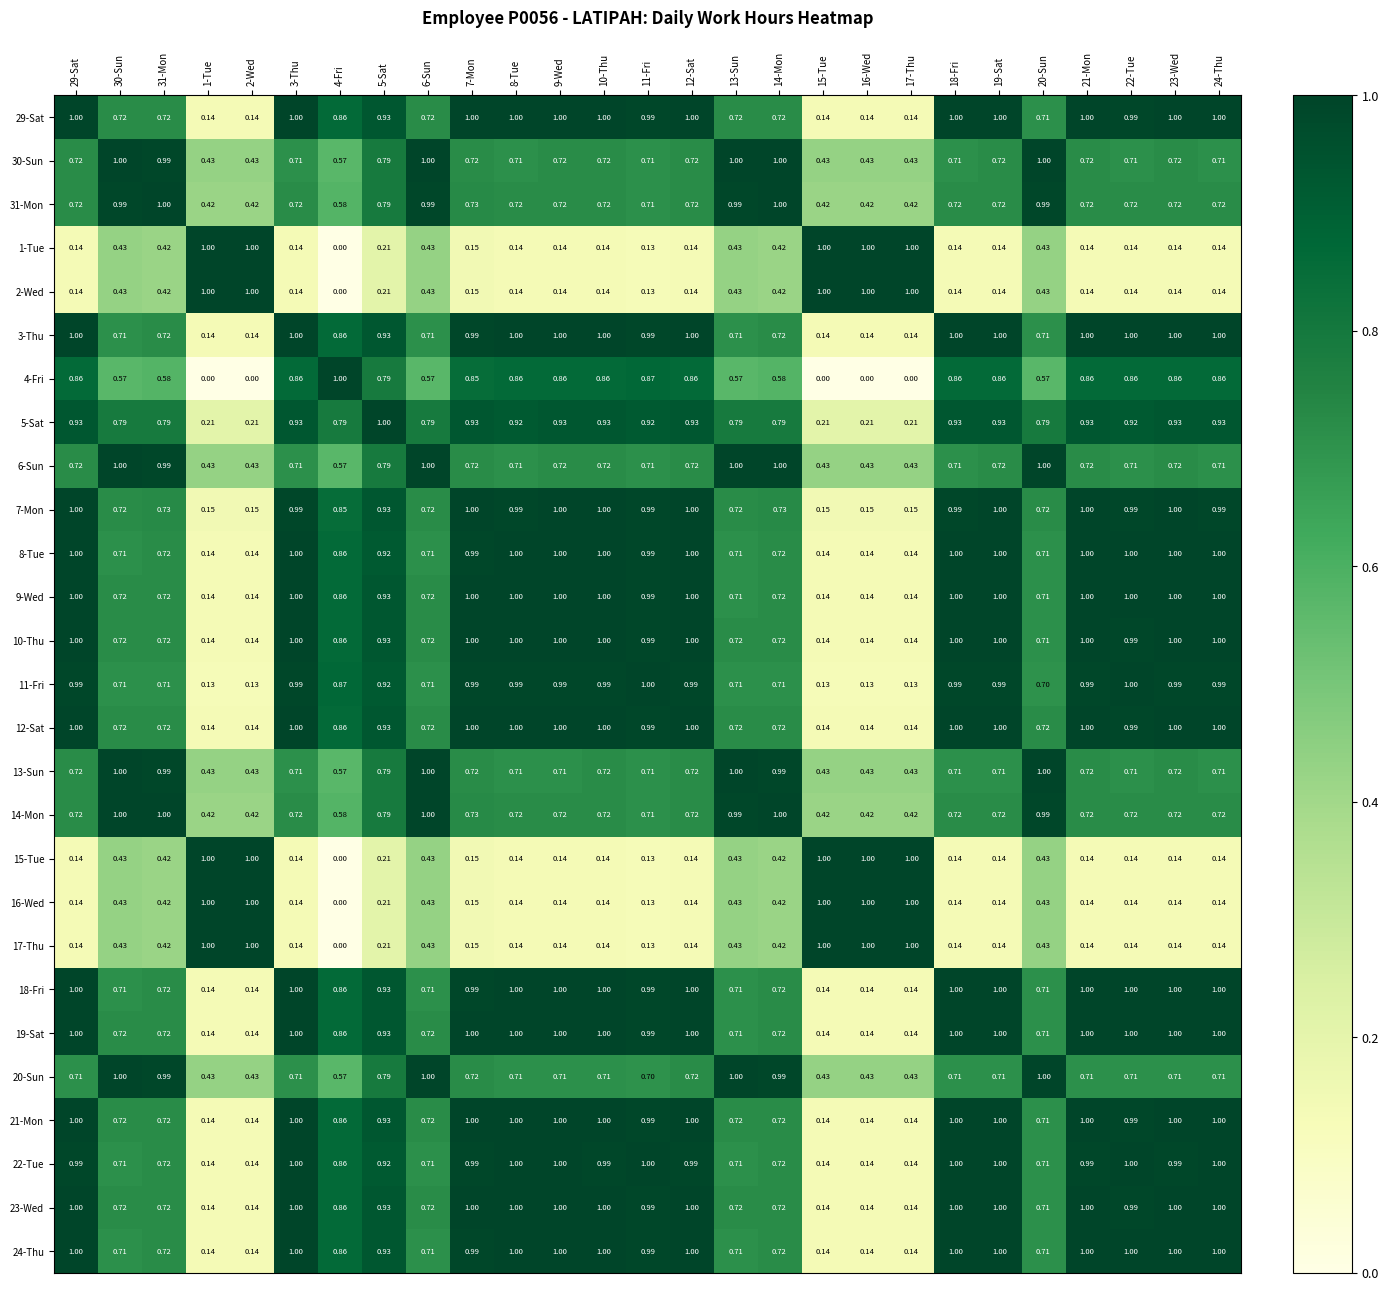

Reading left to right, list all the values displayed in this chart.

29-Sat: 29-Sat=1.0	30-Sun=0.7	31-Mon=0.7	1-Tue=0.1	2-Wed=0.1	3-Thu=1.0	4-Fri=0.9	5-Sat=0.9	6-Sun=0.7	7-Mon=1.0	8-Tue=1.0	9-Wed=1.0	10-Thu=1.0	11-Fri=1.0	12-Sat=1.0	13-Sun=0.7	14-Mon=0.7	15-Tue=0.1	16-Wed=0.1	17-Thu=0.1	18-Fri=1.0	19-Sat=1.0	20-Sun=0.7	21-Mon=1.0	22-Tue=1.0	23-Wed=1.0	24-Thu=1.0
30-Sun: 29-Sat=0.7	30-Sun=1.0	31-Mon=1.0	1-Tue=0.4	2-Wed=0.4	3-Thu=0.7	4-Fri=0.6	5-Sat=0.8	6-Sun=1.0	7-Mon=0.7	8-Tue=0.7	9-Wed=0.7	10-Thu=0.7	11-Fri=0.7	12-Sat=0.7	13-Sun=1.0	14-Mon=1.0	15-Tue=0.4	16-Wed=0.4	17-Thu=0.4	18-Fri=0.7	19-Sat=0.7	20-Sun=1.0	21-Mon=0.7	22-Tue=0.7	23-Wed=0.7	24-Thu=0.7
31-Mon: 29-Sat=0.7	30-Sun=1.0	31-Mon=1.0	1-Tue=0.4	2-Wed=0.4	3-Thu=0.7	4-Fri=0.6	5-Sat=0.8	6-Sun=1.0	7-Mon=0.7	8-Tue=0.7	9-Wed=0.7	10-Thu=0.7	11-Fri=0.7	12-Sat=0.7	13-Sun=1.0	14-Mon=1.0	15-Tue=0.4	16-Wed=0.4	17-Thu=0.4	18-Fri=0.7	19-Sat=0.7	20-Sun=1.0	21-Mon=0.7	22-Tue=0.7	23-Wed=0.7	24-Thu=0.7
1-Tue: 29-Sat=0.1	30-Sun=0.4	31-Mon=0.4	1-Tue=1.0	2-Wed=1.0	3-Thu=0.1	4-Fri=0.0	5-Sat=0.2	6-Sun=0.4	7-Mon=0.1	8-Tue=0.1	9-Wed=0.1	10-Thu=0.1	11-Fri=0.1	12-Sat=0.1	13-Sun=0.4	14-Mon=0.4	15-Tue=1.0	16-Wed=1.0	17-Thu=1.0	18-Fri=0.1	19-Sat=0.1	20-Sun=0.4	21-Mon=0.1	22-Tue=0.1	23-Wed=0.1	24-Thu=0.1
2-Wed: 29-Sat=0.1	30-Sun=0.4	31-Mon=0.4	1-Tue=1.0	2-Wed=1.0	3-Thu=0.1	4-Fri=0.0	5-Sat=0.2	6-Sun=0.4	7-Mon=0.1	8-Tue=0.1	9-Wed=0.1	10-Thu=0.1	11-Fri=0.1	12-Sat=0.1	13-Sun=0.4	14-Mon=0.4	15-Tue=1.0	16-Wed=1.0	17-Thu=1.0	18-Fri=0.1	19-Sat=0.1	20-Sun=0.4	21-Mon=0.1	22-Tue=0.1	23-Wed=0.1	24-Thu=0.1
3-Thu: 29-Sat=1.0	30-Sun=0.7	31-Mon=0.7	1-Tue=0.1	2-Wed=0.1	3-Thu=1.0	4-Fri=0.9	5-Sat=0.9	6-Sun=0.7	7-Mon=1.0	8-Tue=1.0	9-Wed=1.0	10-Thu=1.0	11-Fri=1.0	12-Sat=1.0	13-Sun=0.7	14-Mon=0.7	15-Tue=0.1	16-Wed=0.1	17-Thu=0.1	18-Fri=1.0	19-Sat=1.0	20-Sun=0.7	21-Mon=1.0	22-Tue=1.0	23-Wed=1.0	24-Thu=1.0
4-Fri: 29-Sat=0.9	30-Sun=0.6	31-Mon=0.6	1-Tue=0.0	2-Wed=0.0	3-Thu=0.9	4-Fri=1.0	5-Sat=0.8	6-Sun=0.6	7-Mon=0.8	8-Tue=0.9	9-Wed=0.9	10-Thu=0.9	11-Fri=0.9	12-Sat=0.9	13-Sun=0.6	14-Mon=0.6	15-Tue=0.0	16-Wed=0.0	17-Thu=0.0	18-Fri=0.9	19-Sat=0.9	20-Sun=0.6	21-Mon=0.9	22-Tue=0.9	23-Wed=0.9	24-Thu=0.9
5-Sat: 29-Sat=0.9	30-Sun=0.8	31-Mon=0.8	1-Tue=0.2	2-Wed=0.2	3-Thu=0.9	4-Fri=0.8	5-Sat=1.0	6-Sun=0.8	7-Mon=0.9	8-Tue=0.9	9-Wed=0.9	10-Thu=0.9	11-Fri=0.9	12-Sat=0.9	13-Sun=0.8	14-Mon=0.8	15-Tue=0.2	16-Wed=0.2	17-Thu=0.2	18-Fri=0.9	19-Sat=0.9	20-Sun=0.8	21-Mon=0.9	22-Tue=0.9	23-Wed=0.9	24-Thu=0.9
6-Sun: 29-Sat=0.7	30-Sun=1.0	31-Mon=1.0	1-Tue=0.4	2-Wed=0.4	3-Thu=0.7	4-Fri=0.6	5-Sat=0.8	6-Sun=1.0	7-Mon=0.7	8-Tue=0.7	9-Wed=0.7	10-Thu=0.7	11-Fri=0.7	12-Sat=0.7	13-Sun=1.0	14-Mon=1.0	15-Tue=0.4	16-Wed=0.4	17-Thu=0.4	18-Fri=0.7	19-Sat=0.7	20-Sun=1.0	21-Mon=0.7	22-Tue=0.7	23-Wed=0.7	24-Thu=0.7
7-Mon: 29-Sat=1.0	30-Sun=0.7	31-Mon=0.7	1-Tue=0.1	2-Wed=0.1	3-Thu=1.0	4-Fri=0.8	5-Sat=0.9	6-Sun=0.7	7-Mon=1.0	8-Tue=1.0	9-Wed=1.0	10-Thu=1.0	11-Fri=1.0	12-Sat=1.0	13-Sun=0.7	14-Mon=0.7	15-Tue=0.1	16-Wed=0.1	17-Thu=0.1	18-Fri=1.0	19-Sat=1.0	20-Sun=0.7	21-Mon=1.0	22-Tue=1.0	23-Wed=1.0	24-Thu=1.0
8-Tue: 29-Sat=1.0	30-Sun=0.7	31-Mon=0.7	1-Tue=0.1	2-Wed=0.1	3-Thu=1.0	4-Fri=0.9	5-Sat=0.9	6-Sun=0.7	7-Mon=1.0	8-Tue=1.0	9-Wed=1.0	10-Thu=1.0	11-Fri=1.0	12-Sat=1.0	13-Sun=0.7	14-Mon=0.7	15-Tue=0.1	16-Wed=0.1	17-Thu=0.1	18-Fri=1.0	19-Sat=1.0	20-Sun=0.7	21-Mon=1.0	22-Tue=1.0	23-Wed=1.0	24-Thu=1.0
9-Wed: 29-Sat=1.0	30-Sun=0.7	31-Mon=0.7	1-Tue=0.1	2-Wed=0.1	3-Thu=1.0	4-Fri=0.9	5-Sat=0.9	6-Sun=0.7	7-Mon=1.0	8-Tue=1.0	9-Wed=1.0	10-Thu=1.0	11-Fri=1.0	12-Sat=1.0	13-Sun=0.7	14-Mon=0.7	15-Tue=0.1	16-Wed=0.1	17-Thu=0.1	18-Fri=1.0	19-Sat=1.0	20-Sun=0.7	21-Mon=1.0	22-Tue=1.0	23-Wed=1.0	24-Thu=1.0
10-Thu: 29-Sat=1.0	30-Sun=0.7	31-Mon=0.7	1-Tue=0.1	2-Wed=0.1	3-Thu=1.0	4-Fri=0.9	5-Sat=0.9	6-Sun=0.7	7-Mon=1.0	8-Tue=1.0	9-Wed=1.0	10-Thu=1.0	11-Fri=1.0	12-Sat=1.0	13-Sun=0.7	14-Mon=0.7	15-Tue=0.1	16-Wed=0.1	17-Thu=0.1	18-Fri=1.0	19-Sat=1.0	20-Sun=0.7	21-Mon=1.0	22-Tue=1.0	23-Wed=1.0	24-Thu=1.0
11-Fri: 29-Sat=1.0	30-Sun=0.7	31-Mon=0.7	1-Tue=0.1	2-Wed=0.1	3-Thu=1.0	4-Fri=0.9	5-Sat=0.9	6-Sun=0.7	7-Mon=1.0	8-Tue=1.0	9-Wed=1.0	10-Thu=1.0	11-Fri=1.0	12-Sat=1.0	13-Sun=0.7	14-Mon=0.7	15-Tue=0.1	16-Wed=0.1	17-Thu=0.1	18-Fri=1.0	19-Sat=1.0	20-Sun=0.7	21-Mon=1.0	22-Tue=1.0	23-Wed=1.0	24-Thu=1.0
12-Sat: 29-Sat=1.0	30-Sun=0.7	31-Mon=0.7	1-Tue=0.1	2-Wed=0.1	3-Thu=1.0	4-Fri=0.9	5-Sat=0.9	6-Sun=0.7	7-Mon=1.0	8-Tue=1.0	9-Wed=1.0	10-Thu=1.0	11-Fri=1.0	12-Sat=1.0	13-Sun=0.7	14-Mon=0.7	15-Tue=0.1	16-Wed=0.1	17-Thu=0.1	18-Fri=1.0	19-Sat=1.0	20-Sun=0.7	21-Mon=1.0	22-Tue=1.0	23-Wed=1.0	24-Thu=1.0
13-Sun: 29-Sat=0.7	30-Sun=1.0	31-Mon=1.0	1-Tue=0.4	2-Wed=0.4	3-Thu=0.7	4-Fri=0.6	5-Sat=0.8	6-Sun=1.0	7-Mon=0.7	8-Tue=0.7	9-Wed=0.7	10-Thu=0.7	11-Fri=0.7	12-Sat=0.7	13-Sun=1.0	14-Mon=1.0	15-Tue=0.4	16-Wed=0.4	17-Thu=0.4	18-Fri=0.7	19-Sat=0.7	20-Sun=1.0	21-Mon=0.7	22-Tue=0.7	23-Wed=0.7	24-Thu=0.7
14-Mon: 29-Sat=0.7	30-Sun=1.0	31-Mon=1.0	1-Tue=0.4	2-Wed=0.4	3-Thu=0.7	4-Fri=0.6	5-Sat=0.8	6-Sun=1.0	7-Mon=0.7	8-Tue=0.7	9-Wed=0.7	10-Thu=0.7	11-Fri=0.7	12-Sat=0.7	13-Sun=1.0	14-Mon=1.0	15-Tue=0.4	16-Wed=0.4	17-Thu=0.4	18-Fri=0.7	19-Sat=0.7	20-Sun=1.0	21-Mon=0.7	22-Tue=0.7	23-Wed=0.7	24-Thu=0.7
15-Tue: 29-Sat=0.1	30-Sun=0.4	31-Mon=0.4	1-Tue=1.0	2-Wed=1.0	3-Thu=0.1	4-Fri=0.0	5-Sat=0.2	6-Sun=0.4	7-Mon=0.1	8-Tue=0.1	9-Wed=0.1	10-Thu=0.1	11-Fri=0.1	12-Sat=0.1	13-Sun=0.4	14-Mon=0.4	15-Tue=1.0	16-Wed=1.0	17-Thu=1.0	18-Fri=0.1	19-Sat=0.1	20-Sun=0.4	21-Mon=0.1	22-Tue=0.1	23-Wed=0.1	24-Thu=0.1
16-Wed: 29-Sat=0.1	30-Sun=0.4	31-Mon=0.4	1-Tue=1.0	2-Wed=1.0	3-Thu=0.1	4-Fri=0.0	5-Sat=0.2	6-Sun=0.4	7-Mon=0.1	8-Tue=0.1	9-Wed=0.1	10-Thu=0.1	11-Fri=0.1	12-Sat=0.1	13-Sun=0.4	14-Mon=0.4	15-Tue=1.0	16-Wed=1.0	17-Thu=1.0	18-Fri=0.1	19-Sat=0.1	20-Sun=0.4	21-Mon=0.1	22-Tue=0.1	23-Wed=0.1	24-Thu=0.1
17-Thu: 29-Sat=0.1	30-Sun=0.4	31-Mon=0.4	1-Tue=1.0	2-Wed=1.0	3-Thu=0.1	4-Fri=0.0	5-Sat=0.2	6-Sun=0.4	7-Mon=0.1	8-Tue=0.1	9-Wed=0.1	10-Thu=0.1	11-Fri=0.1	12-Sat=0.1	13-Sun=0.4	14-Mon=0.4	15-Tue=1.0	16-Wed=1.0	17-Thu=1.0	18-Fri=0.1	19-Sat=0.1	20-Sun=0.4	21-Mon=0.1	22-Tue=0.1	23-Wed=0.1	24-Thu=0.1
18-Fri: 29-Sat=1.0	30-Sun=0.7	31-Mon=0.7	1-Tue=0.1	2-Wed=0.1	3-Thu=1.0	4-Fri=0.9	5-Sat=0.9	6-Sun=0.7	7-Mon=1.0	8-Tue=1.0	9-Wed=1.0	10-Thu=1.0	11-Fri=1.0	12-Sat=1.0	13-Sun=0.7	14-Mon=0.7	15-Tue=0.1	16-Wed=0.1	17-Thu=0.1	18-Fri=1.0	19-Sat=1.0	20-Sun=0.7	21-Mon=1.0	22-Tue=1.0	23-Wed=1.0	24-Thu=1.0
19-Sat: 29-Sat=1.0	30-Sun=0.7	31-Mon=0.7	1-Tue=0.1	2-Wed=0.1	3-Thu=1.0	4-Fri=0.9	5-Sat=0.9	6-Sun=0.7	7-Mon=1.0	8-Tue=1.0	9-Wed=1.0	10-Thu=1.0	11-Fri=1.0	12-Sat=1.0	13-Sun=0.7	14-Mon=0.7	15-Tue=0.1	16-Wed=0.1	17-Thu=0.1	18-Fri=1.0	19-Sat=1.0	20-Sun=0.7	21-Mon=1.0	22-Tue=1.0	23-Wed=1.0	24-Thu=1.0
20-Sun: 29-Sat=0.7	30-Sun=1.0	31-Mon=1.0	1-Tue=0.4	2-Wed=0.4	3-Thu=0.7	4-Fri=0.6	5-Sat=0.8	6-Sun=1.0	7-Mon=0.7	8-Tue=0.7	9-Wed=0.7	10-Thu=0.7	11-Fri=0.7	12-Sat=0.7	13-Sun=1.0	14-Mon=1.0	15-Tue=0.4	16-Wed=0.4	17-Thu=0.4	18-Fri=0.7	19-Sat=0.7	20-Sun=1.0	21-Mon=0.7	22-Tue=0.7	23-Wed=0.7	24-Thu=0.7
21-Mon: 29-Sat=1.0	30-Sun=0.7	31-Mon=0.7	1-Tue=0.1	2-Wed=0.1	3-Thu=1.0	4-Fri=0.9	5-Sat=0.9	6-Sun=0.7	7-Mon=1.0	8-Tue=1.0	9-Wed=1.0	10-Thu=1.0	11-Fri=1.0	12-Sat=1.0	13-Sun=0.7	14-Mon=0.7	15-Tue=0.1	16-Wed=0.1	17-Thu=0.1	18-Fri=1.0	19-Sat=1.0	20-Sun=0.7	21-Mon=1.0	22-Tue=1.0	23-Wed=1.0	24-Thu=1.0
22-Tue: 29-Sat=1.0	30-Sun=0.7	31-Mon=0.7	1-Tue=0.1	2-Wed=0.1	3-Thu=1.0	4-Fri=0.9	5-Sat=0.9	6-Sun=0.7	7-Mon=1.0	8-Tue=1.0	9-Wed=1.0	10-Thu=1.0	11-Fri=1.0	12-Sat=1.0	13-Sun=0.7	14-Mon=0.7	15-Tue=0.1	16-Wed=0.1	17-Thu=0.1	18-Fri=1.0	19-Sat=1.0	20-Sun=0.7	21-Mon=1.0	22-Tue=1.0	23-Wed=1.0	24-Thu=1.0
23-Wed: 29-Sat=1.0	30-Sun=0.7	31-Mon=0.7	1-Tue=0.1	2-Wed=0.1	3-Thu=1.0	4-Fri=0.9	5-Sat=0.9	6-Sun=0.7	7-Mon=1.0	8-Tue=1.0	9-Wed=1.0	10-Thu=1.0	11-Fri=1.0	12-Sat=1.0	13-Sun=0.7	14-Mon=0.7	15-Tue=0.1	16-Wed=0.1	17-Thu=0.1	18-Fri=1.0	19-Sat=1.0	20-Sun=0.7	21-Mon=1.0	22-Tue=1.0	23-Wed=1.0	24-Thu=1.0
24-Thu: 29-Sat=1.0	30-Sun=0.7	31-Mon=0.7	1-Tue=0.1	2-Wed=0.1	3-Thu=1.0	4-Fri=0.9	5-Sat=0.9	6-Sun=0.7	7-Mon=1.0	8-Tue=1.0	9-Wed=1.0	10-Thu=1.0	11-Fri=1.0	12-Sat=1.0	13-Sun=0.7	14-Mon=0.7	15-Tue=0.1	16-Wed=0.1	17-Thu=0.1	18-Fri=1.0	19-Sat=1.0	20-Sun=0.7	21-Mon=1.0	22-Tue=1.0	23-Wed=1.0	24-Thu=1.0